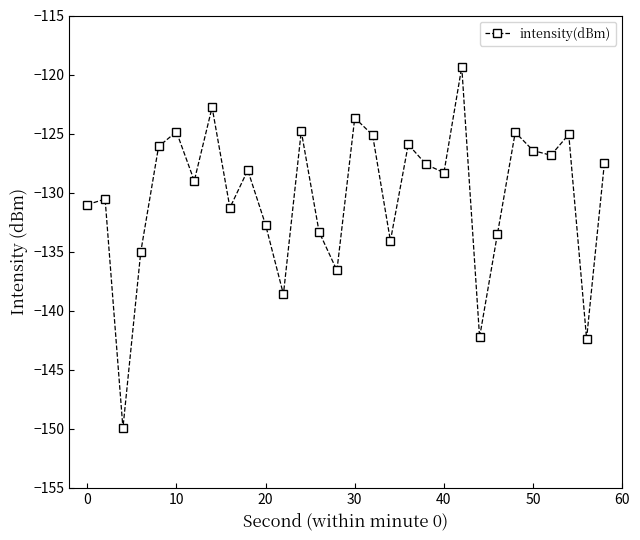

How many points are lower than both their immediate neighbors (excluding endpoints)?

10